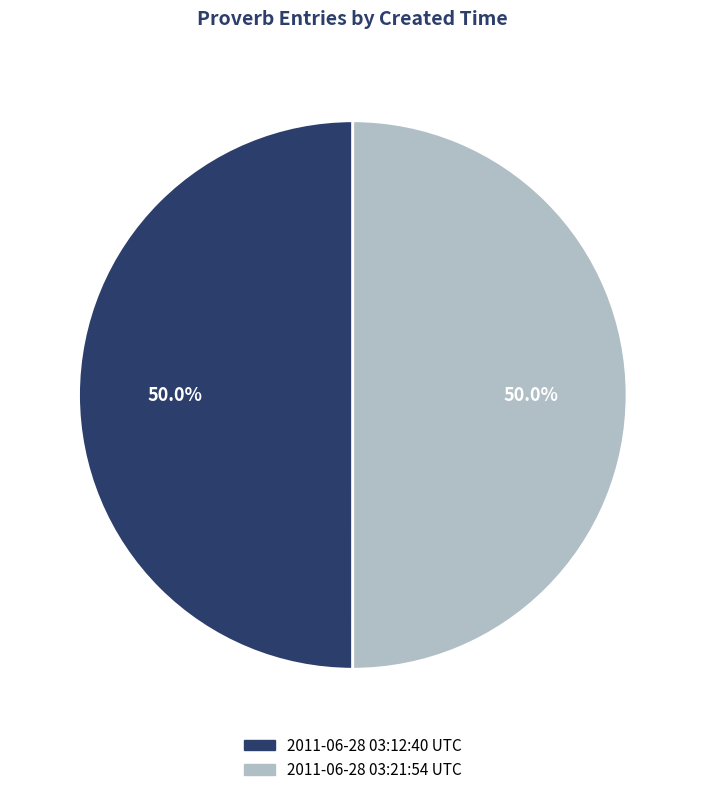

To the nearest percent, what percentage of the pie is 2011-06-28 03:21:54 UTC?

50%